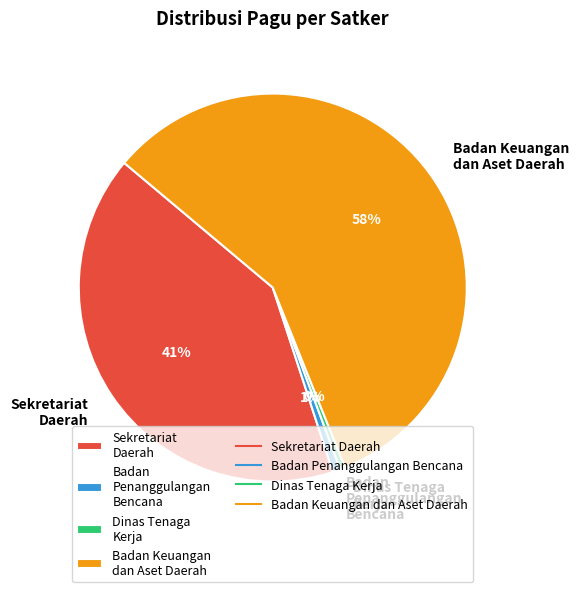

Which category has the biggest portion of the pie?

Badan Keuangan dan Aset Daerah